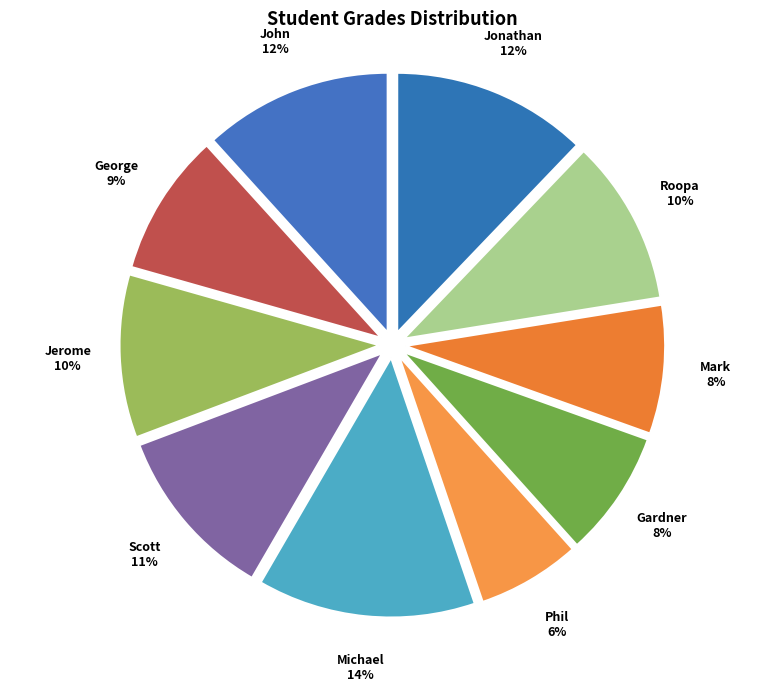

To the nearest percent, what percentage of the pie is John?

12%